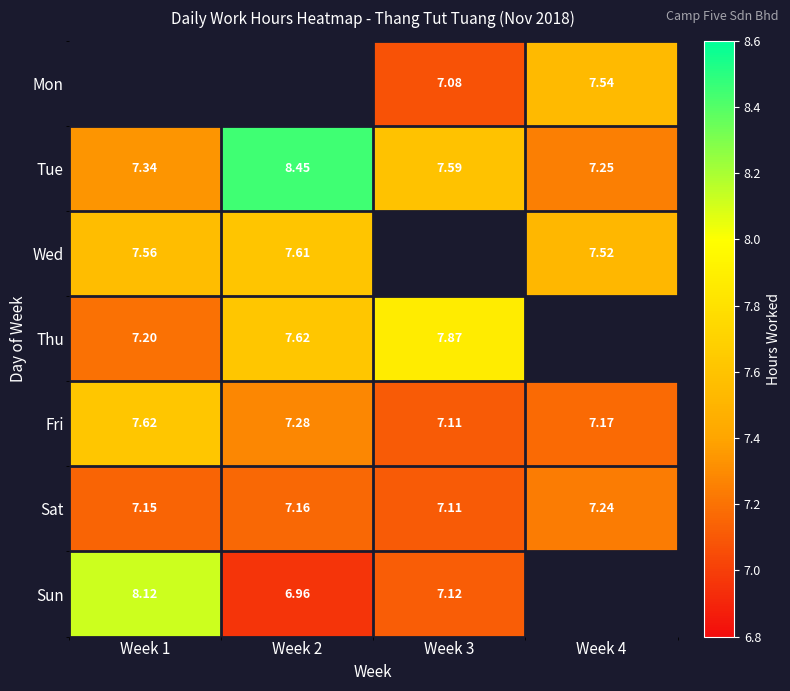

The Sat series shows 4.5 at Week 2. True or false?

False